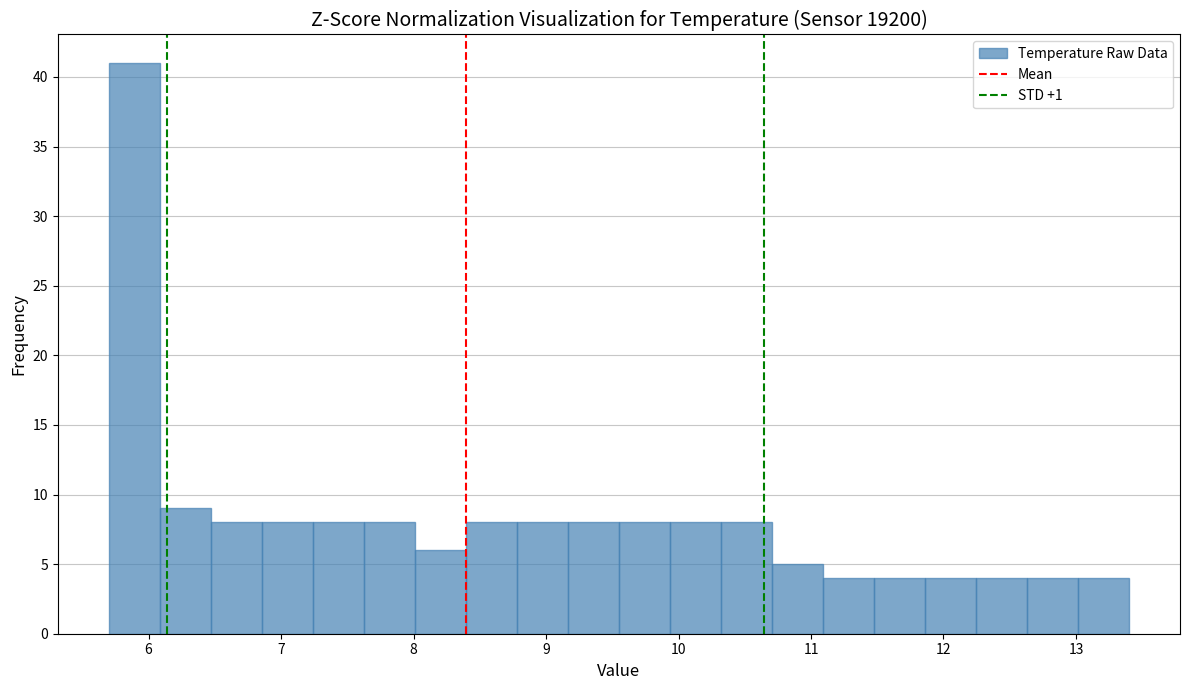

Read against the x-axis, roughly where is the centre of the tallest bar?

5.9